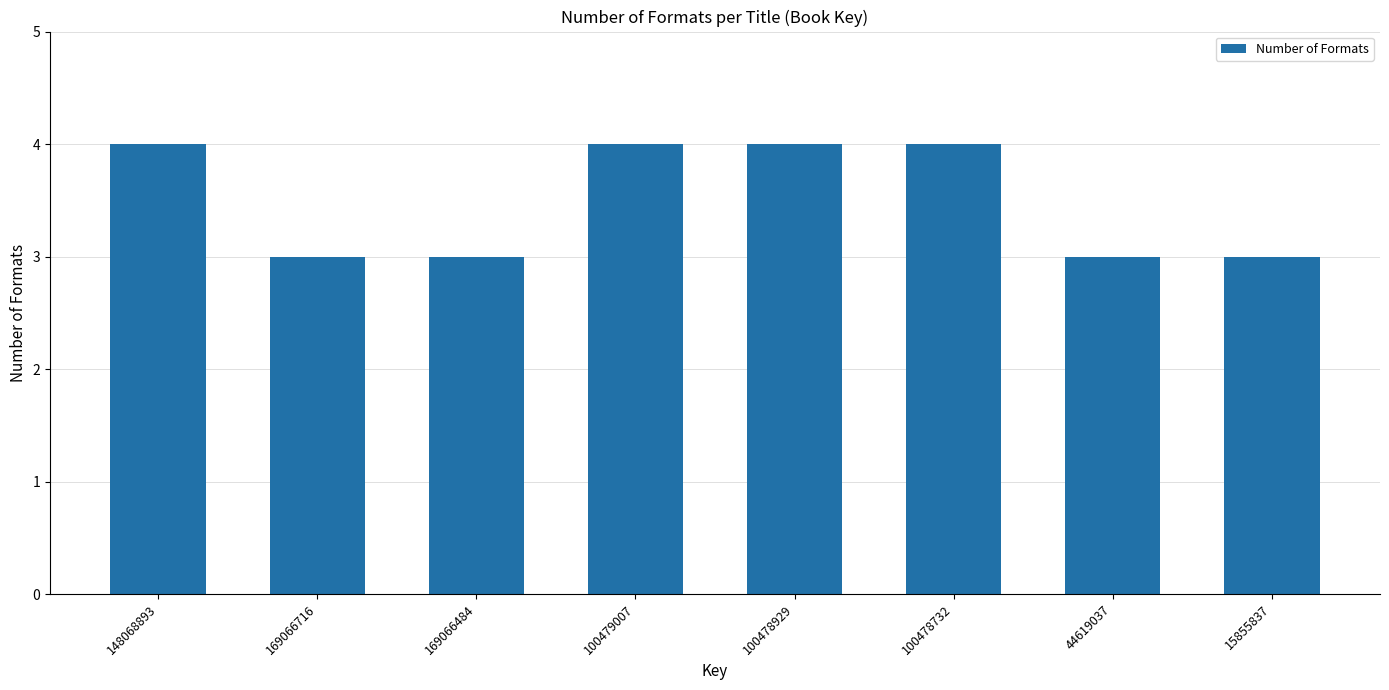

What is the greatest value displayed?

4